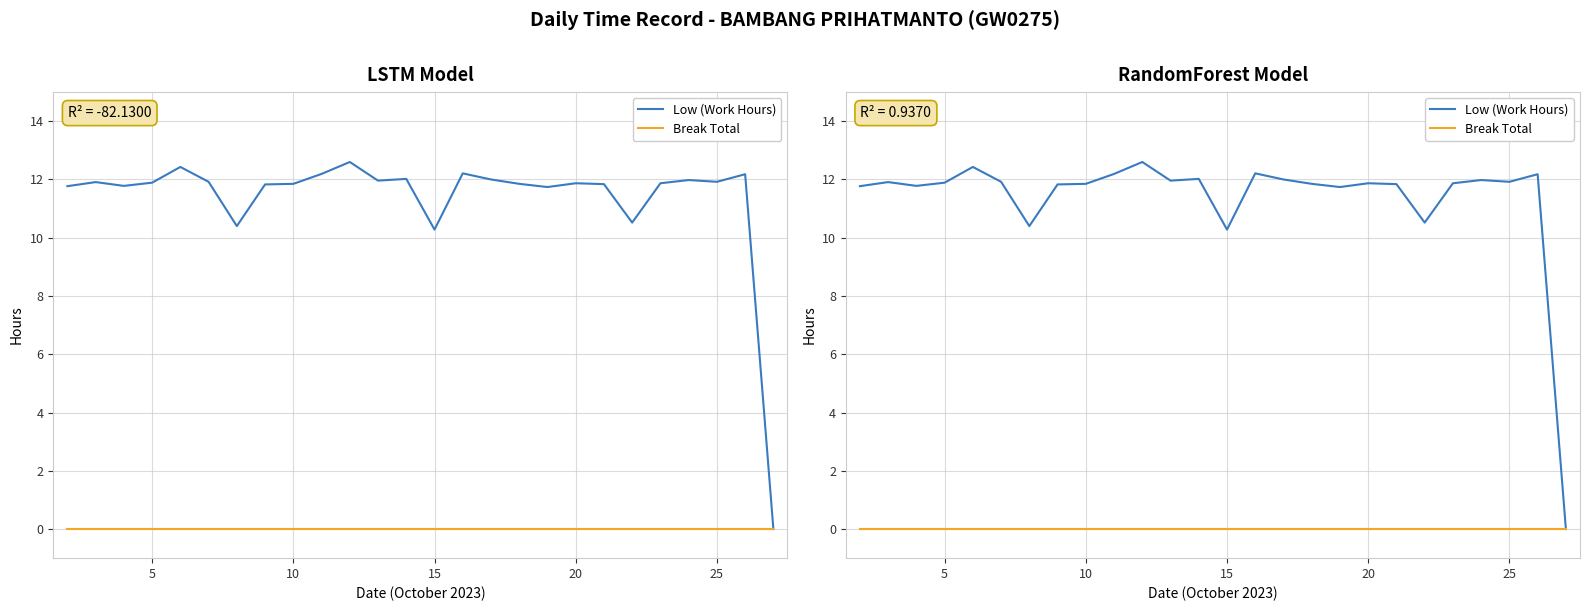

True or false: Break Total and Low (Work Hours) cross at least once.

False